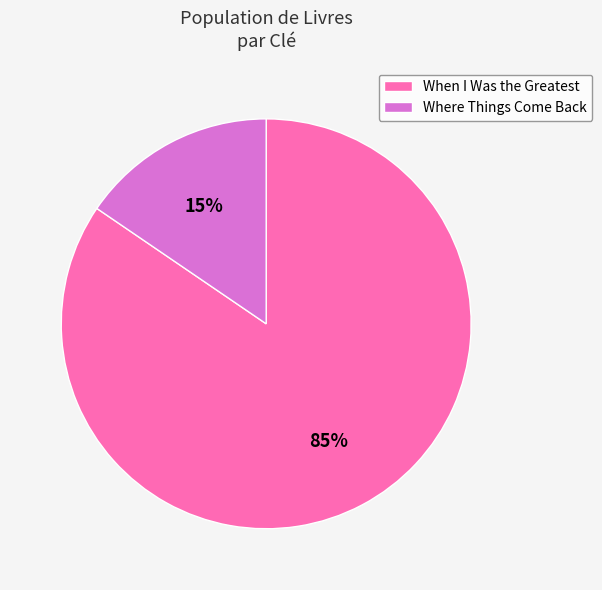

How many slices are in this pie chart?

2